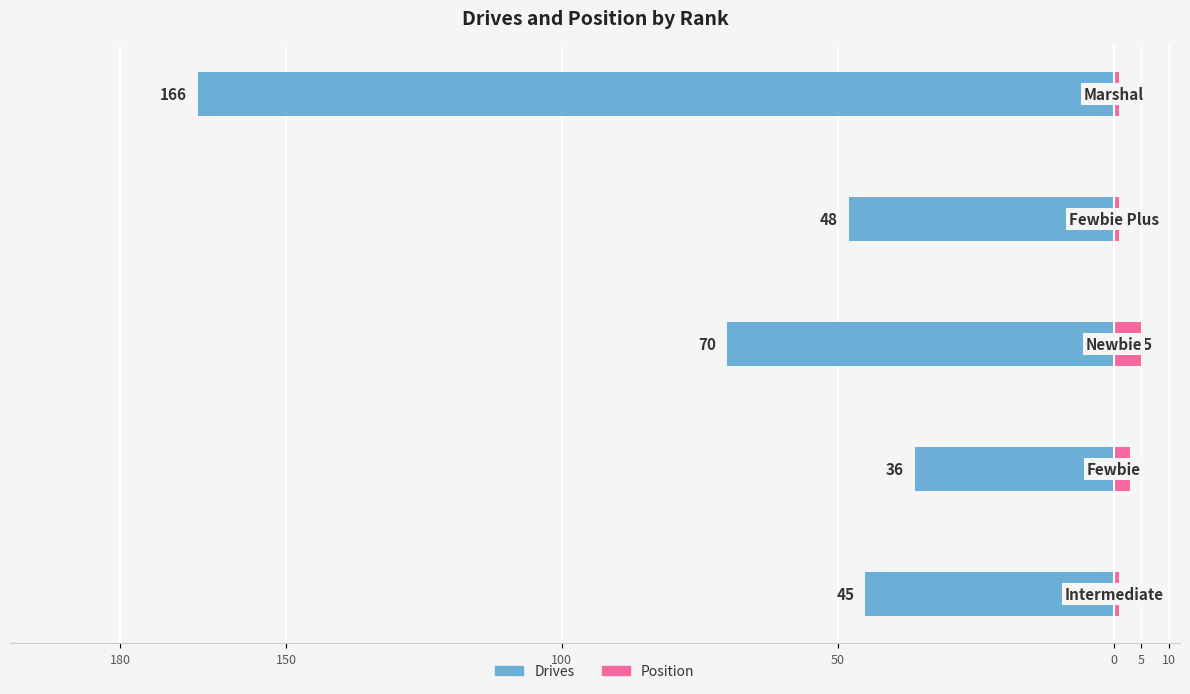

What is the value of the Position bar at the 4th from the left?

1